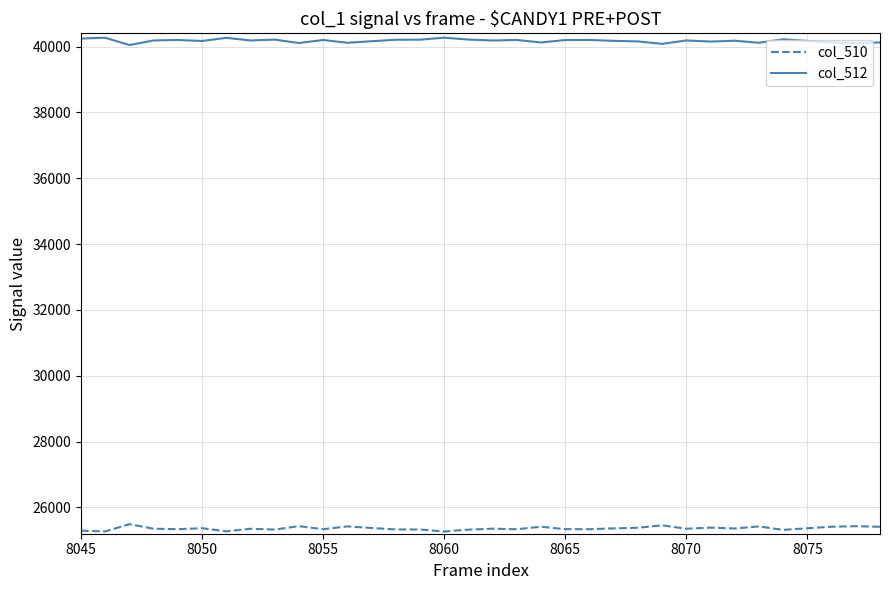

How many lines are shown in the chart?

2